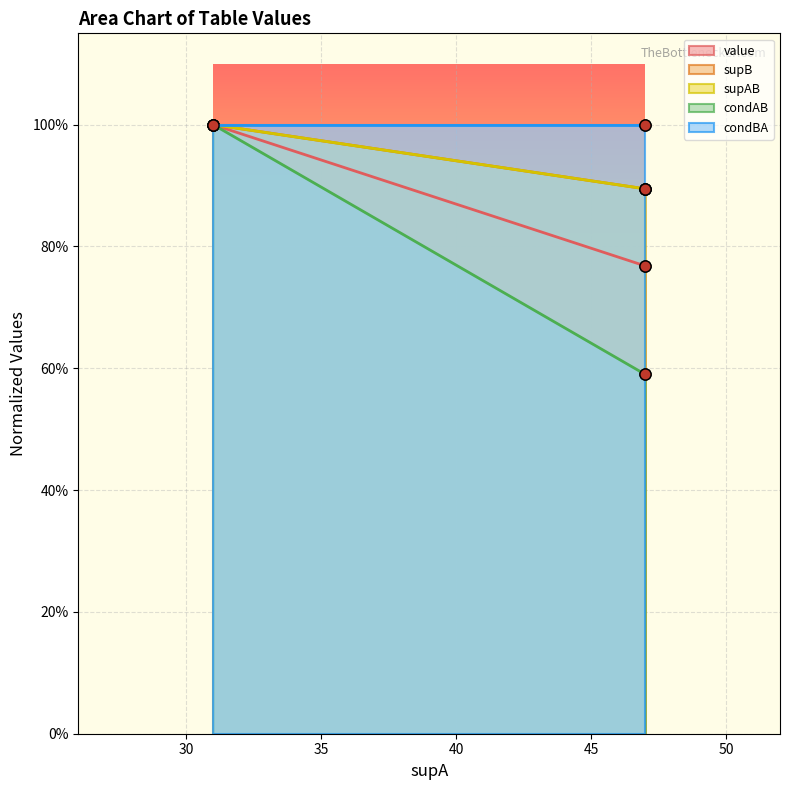

At which category is the sum across all series the highest?

31